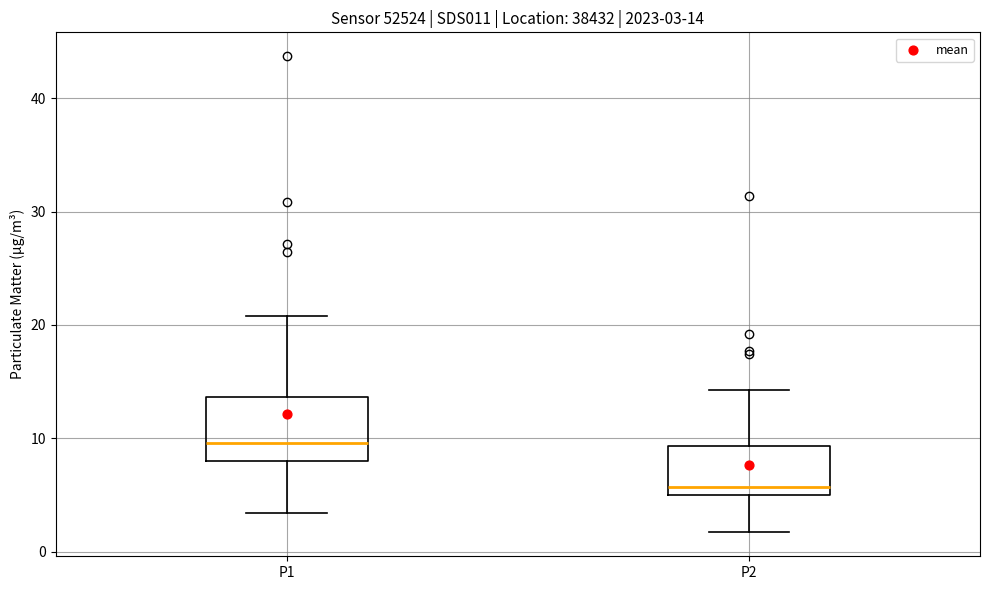

Comparing the boxes themselves (not the whiskers), which one is the tallest?

P1